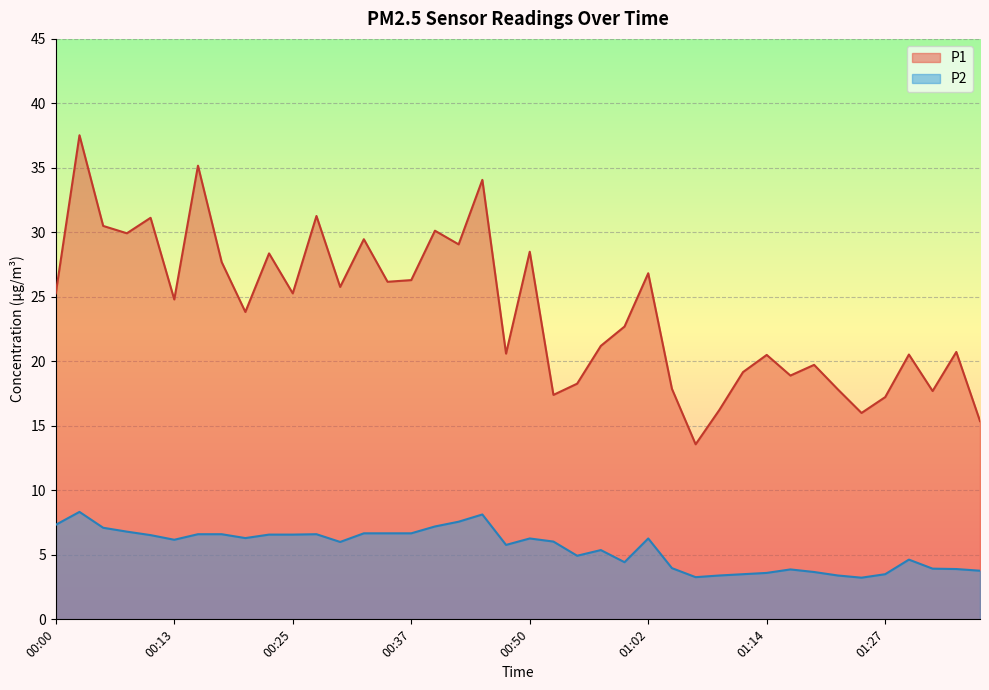

Which has a higher value, 00:27 or 00:08?

00:27